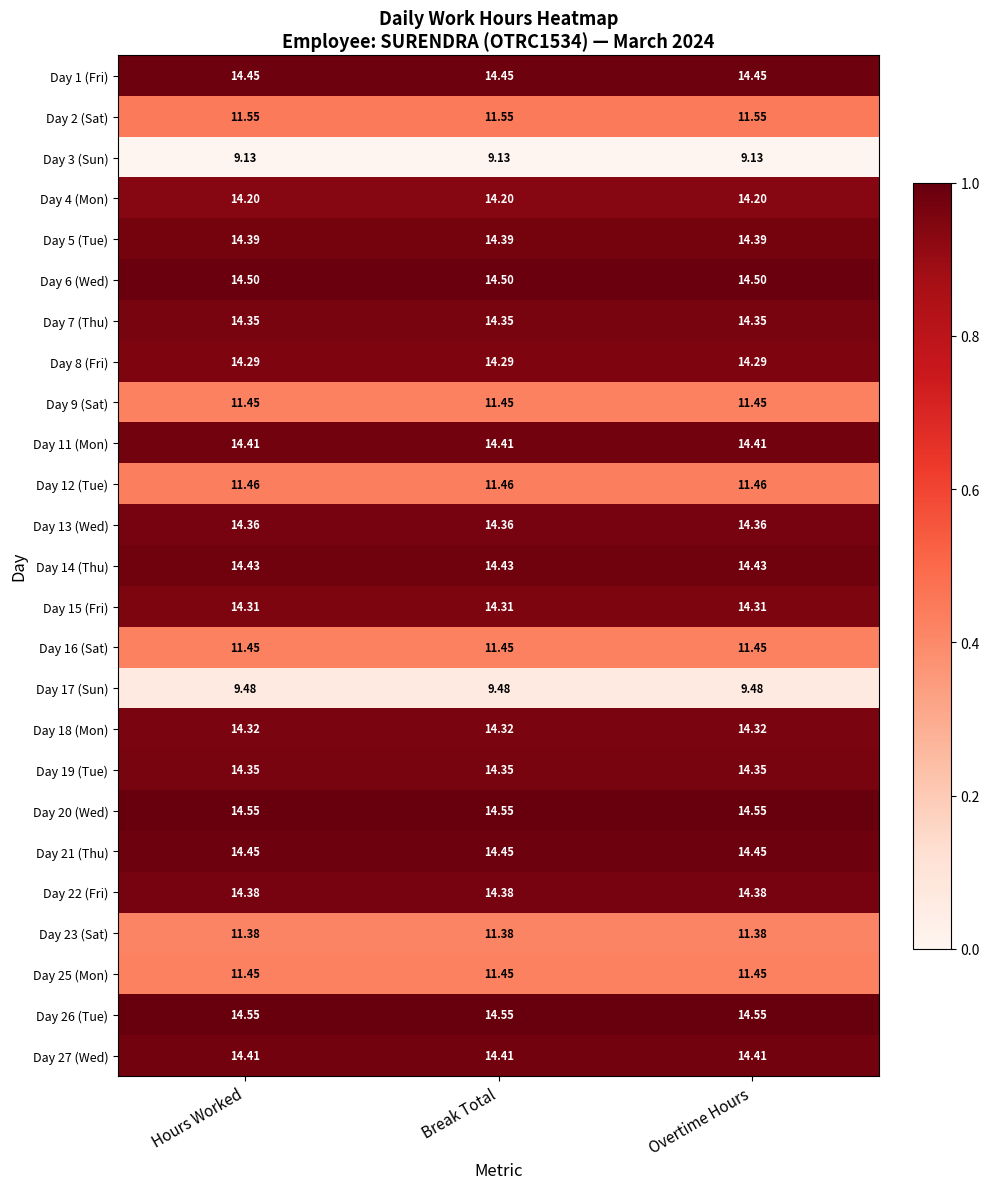

What is the difference between the highest and lowest values at Break Total?

5.4